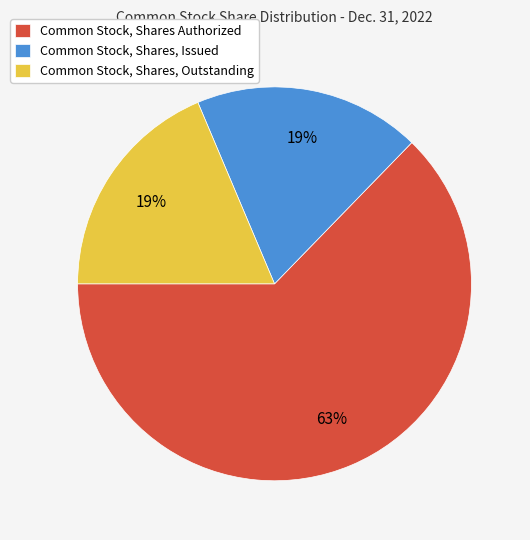

What is the largest slice in the pie chart?

Common Stock, Shares Authorized